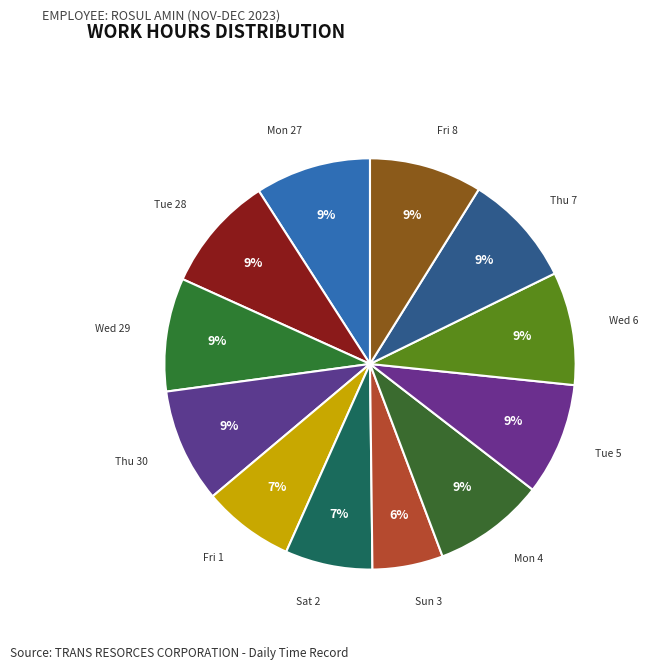

To the nearest percent, what percentage of the pie is Tue 28?

9%